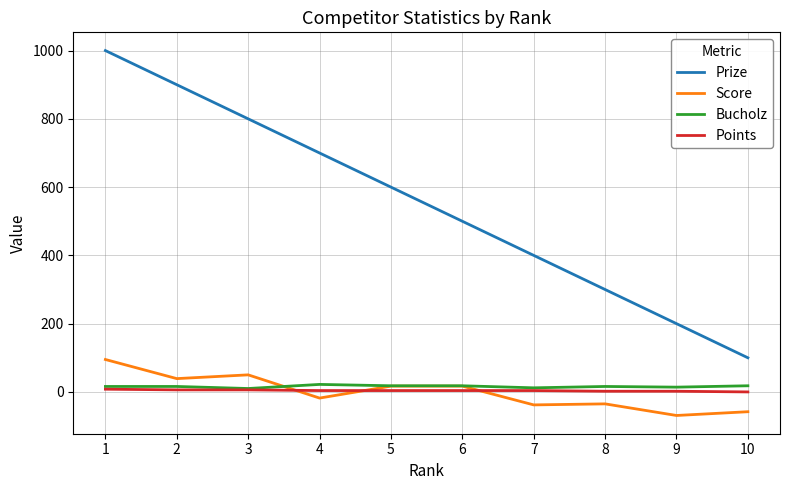

What are all the series names shown in the legend?

Prize, Score, Bucholz, Points